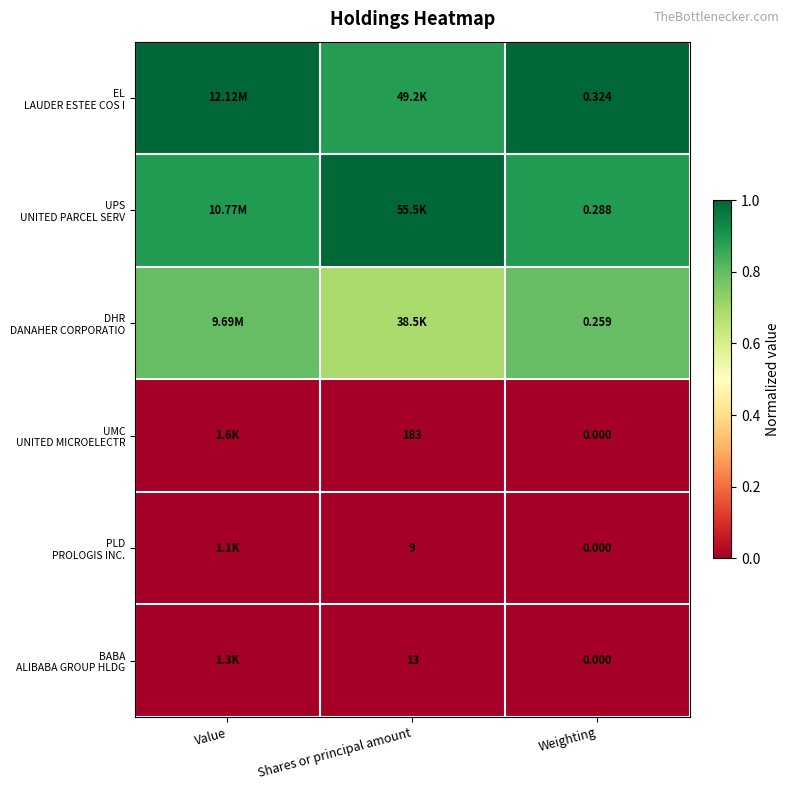

Which series has the largest total across all categories?

EL LAUDER ESTEE COS I